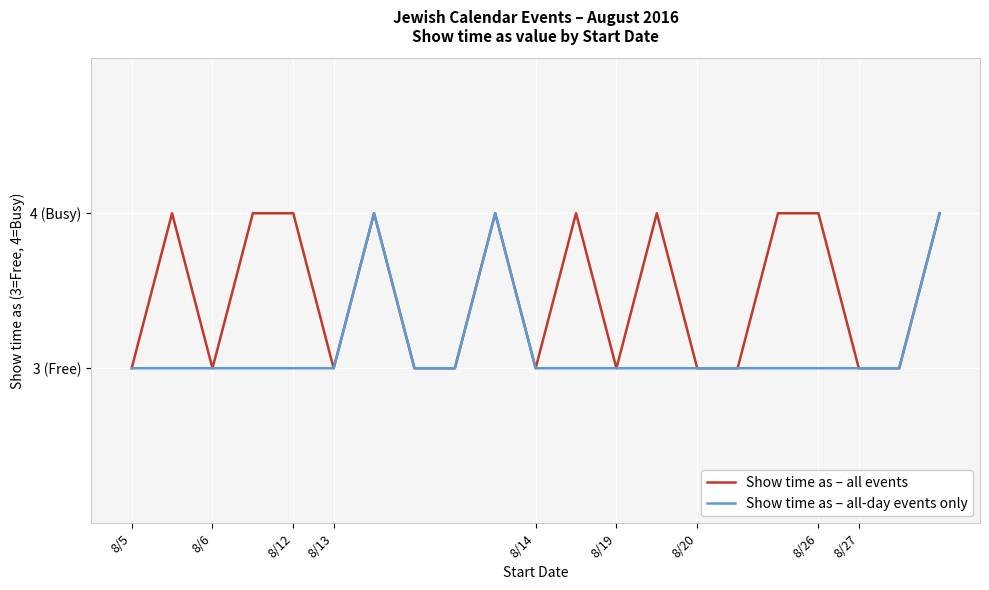

Is it true that the value at 8/27/2016 is 3?

False